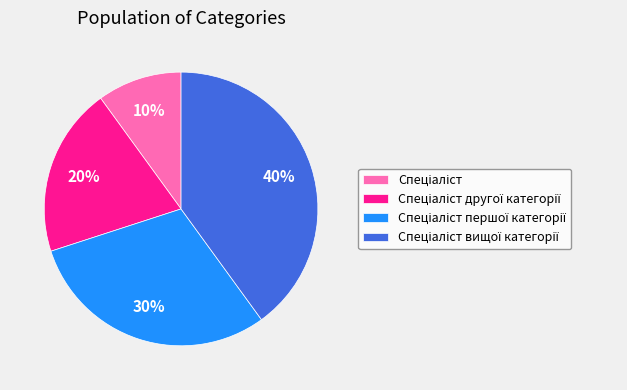

To the nearest percent, what is the average slice percentage?

25%